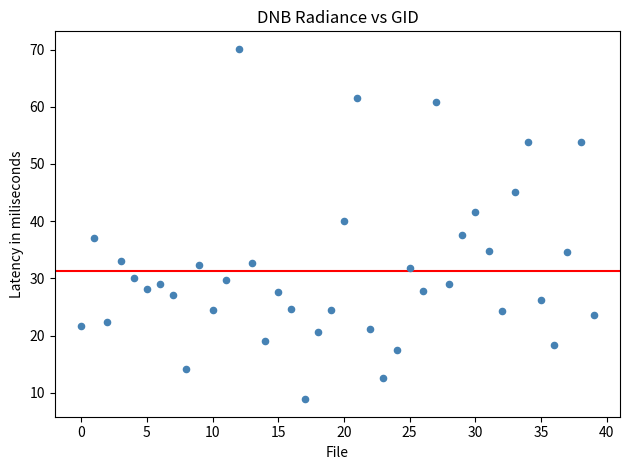

What is the range of Y values (max minus min)?

61.2